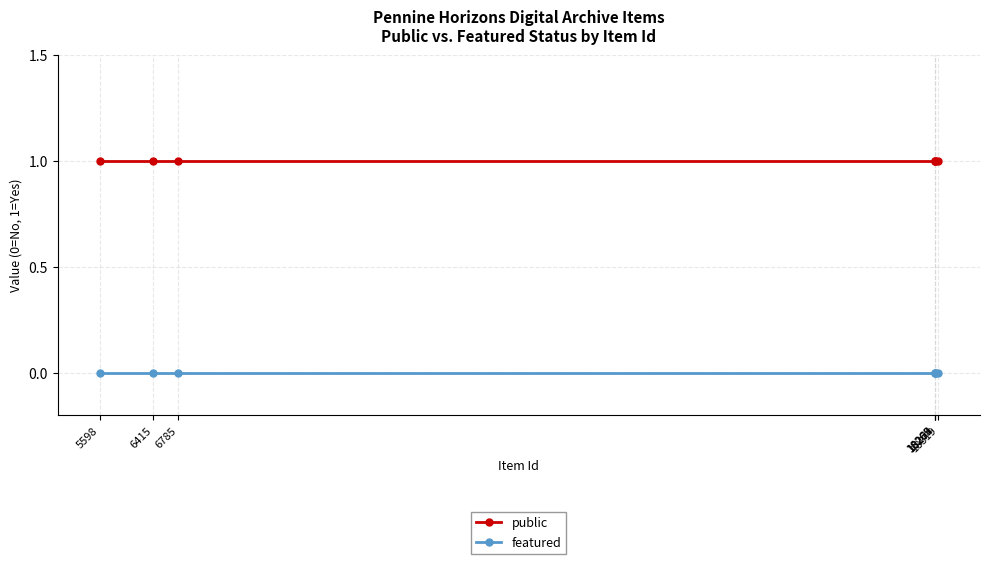

Which series has the largest range (max minus min)?

public